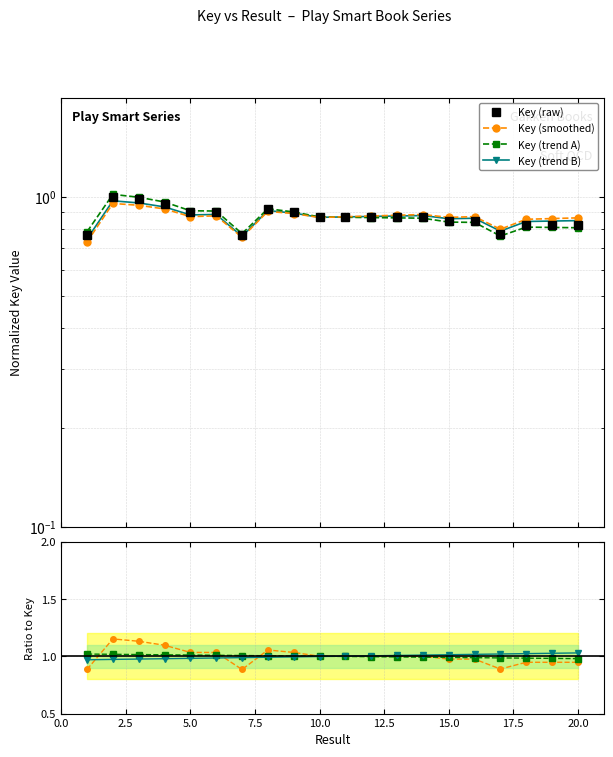

At how many categories does at least one series exceed 0?

20